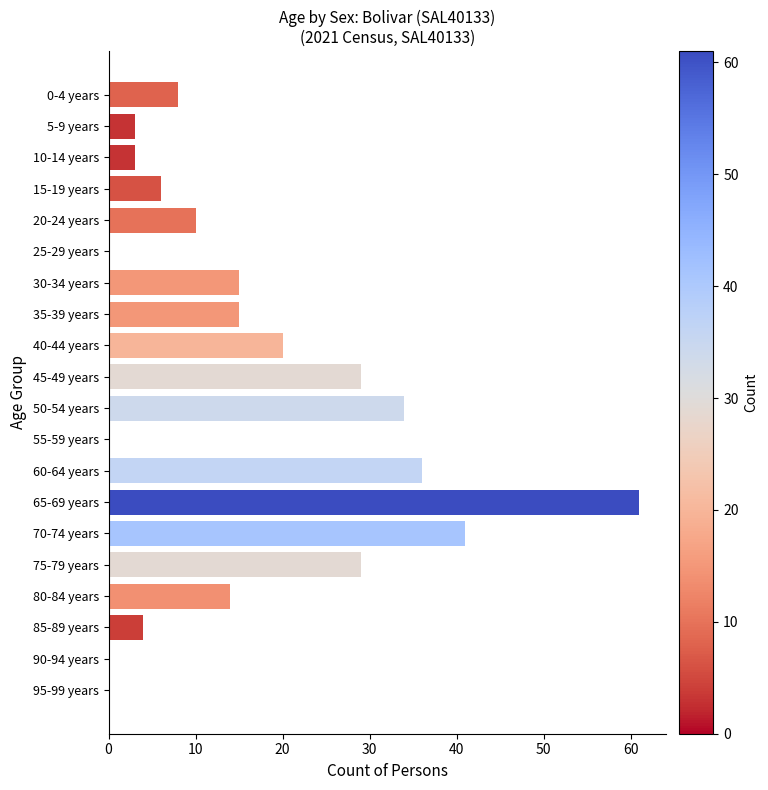

True or false: the data shows 0 at 55-59 years.

True